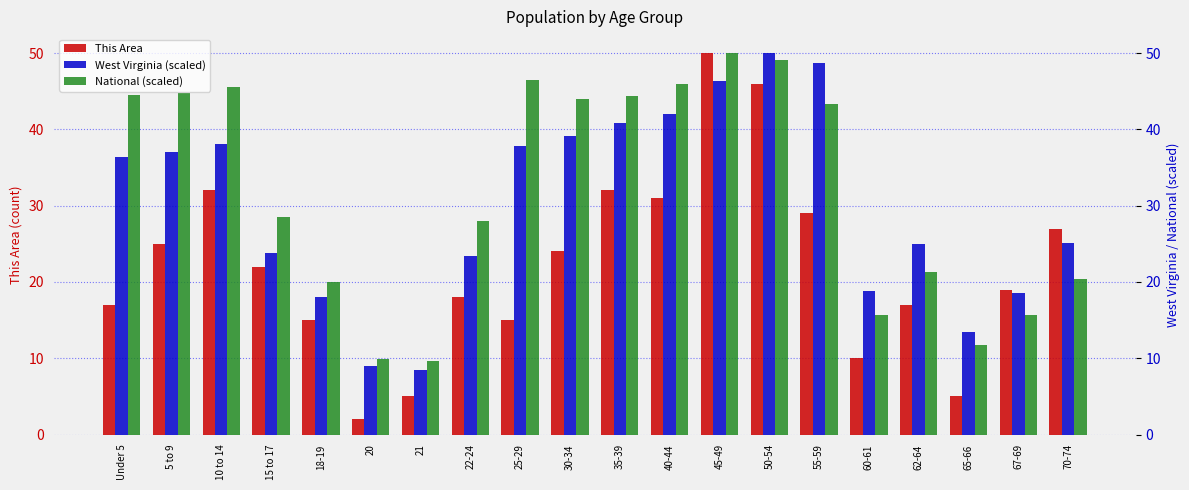

What is the approximate value of West Virginia (scaled) at 10 to 14?

38.1